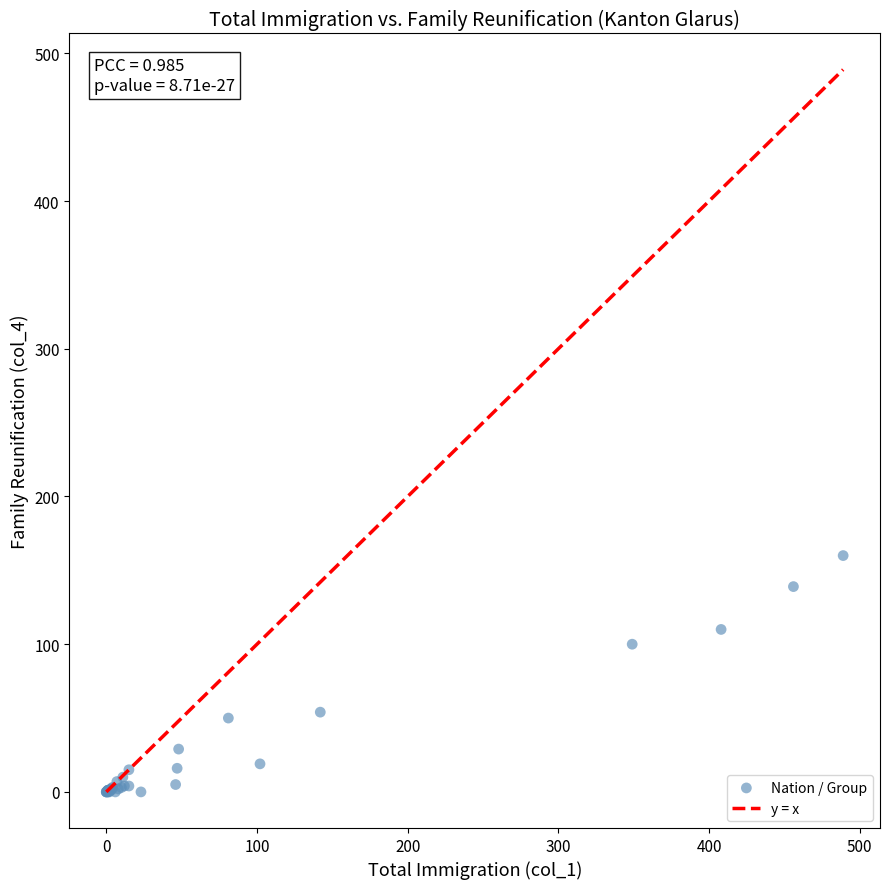

What Y value in the scatter plot is closest to 80?

100